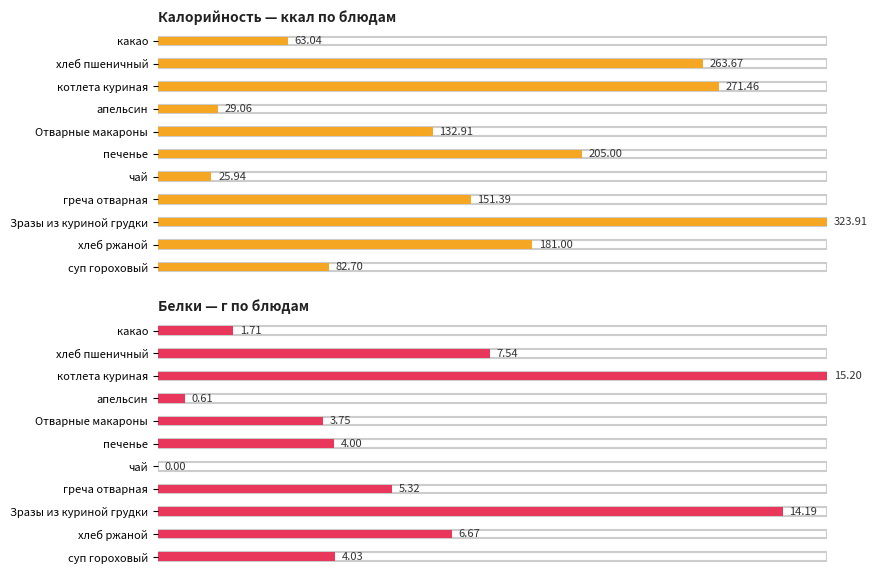

What is the label of the 3rd bar from the right?

Зразы из куриной грудки